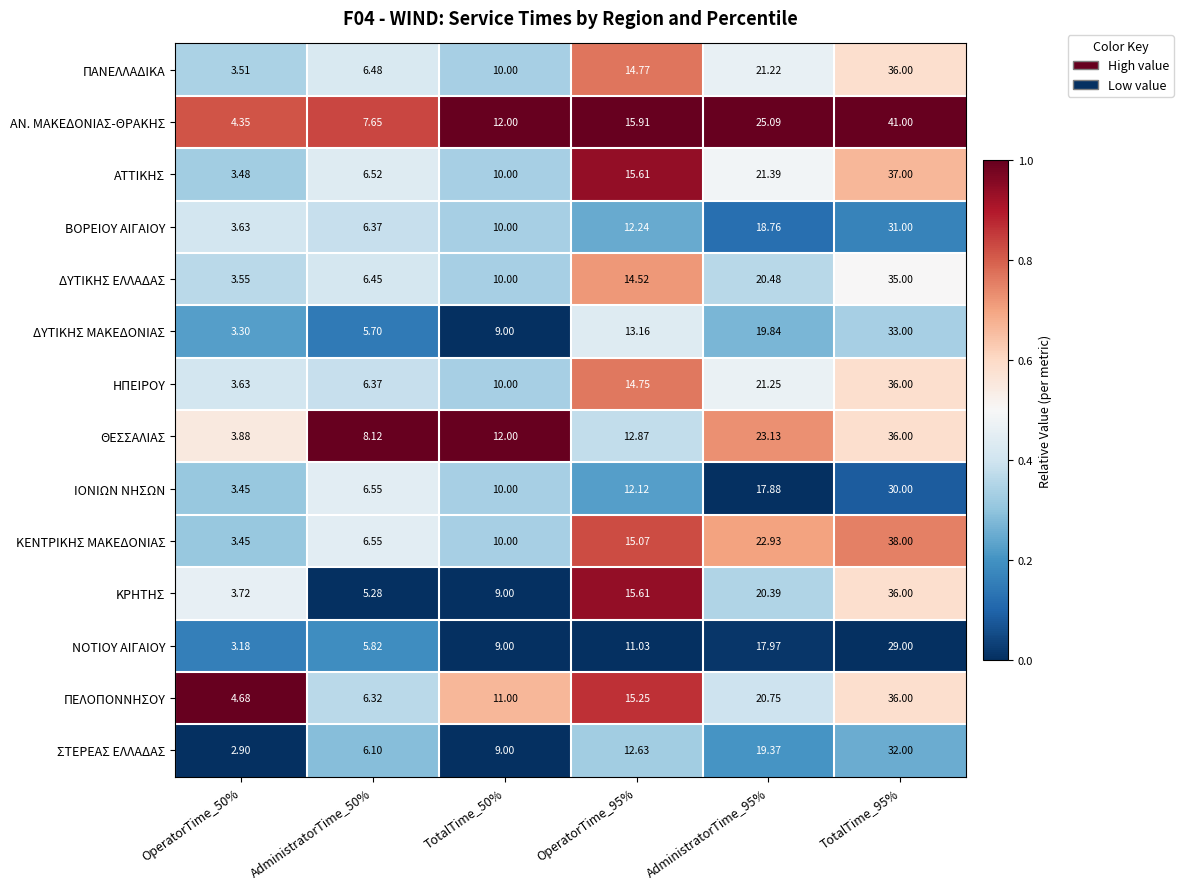

Is the value of ΘΕΣΣΑΛΙΑΣ at AdministratorTime_50% greater than the value of ΠΑΝΕΛΛΑΔΙΚΑ at TotalTime_50%?

No